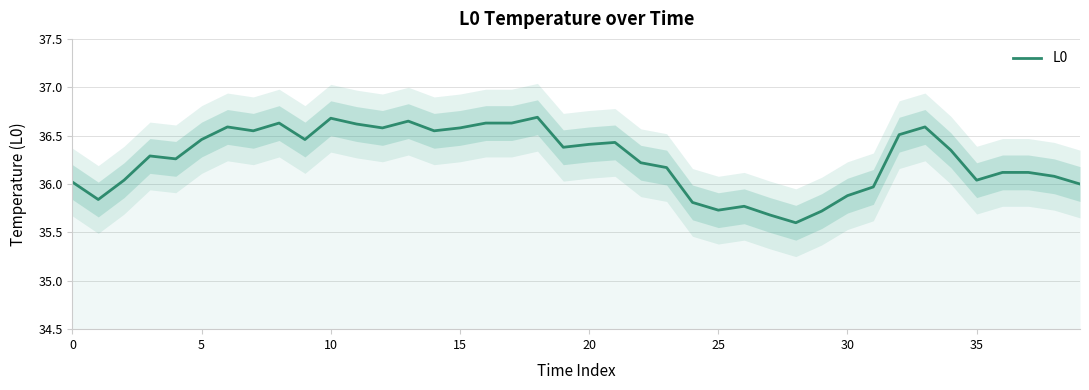

How many series are shown in this chart?

1